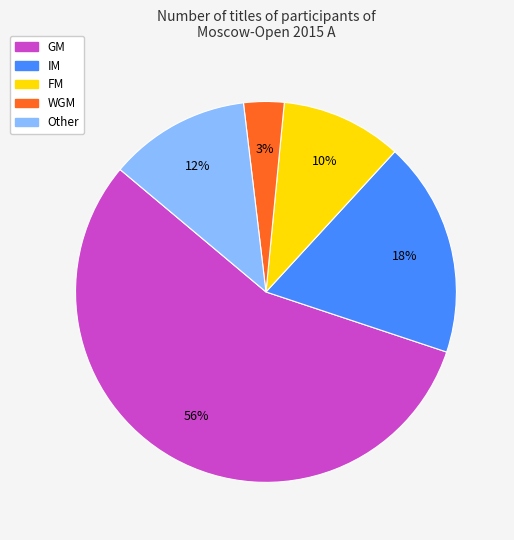

Is it true that IM is 32% of the pie?

False